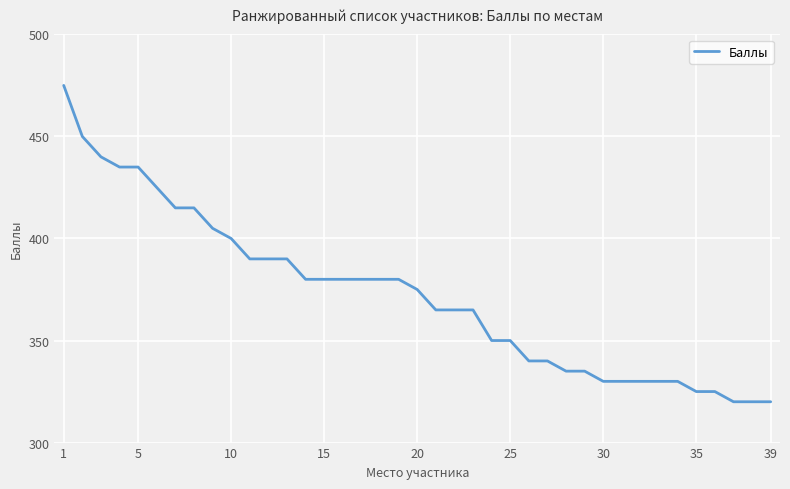

What is the difference between the maximum and minimum values?

155